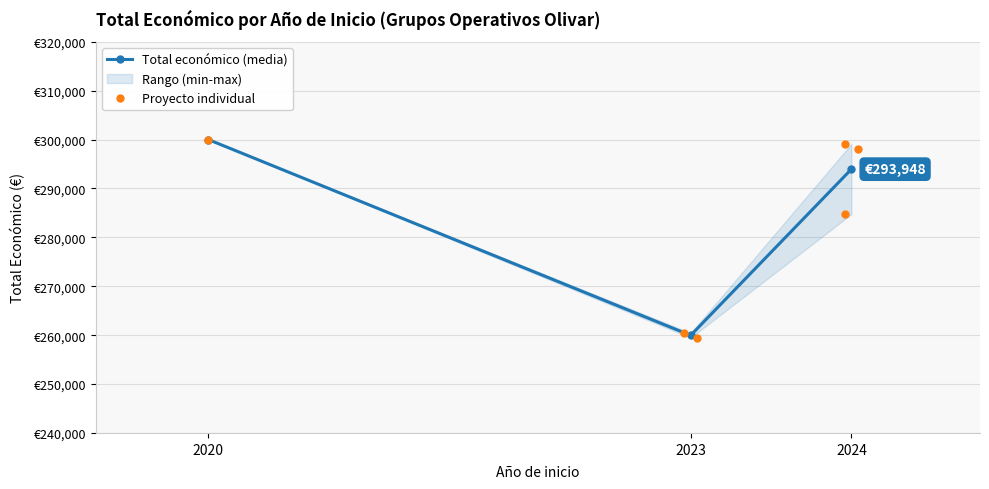

Approximately how many times larger is the value at 2023 compared to 2024?

0.9